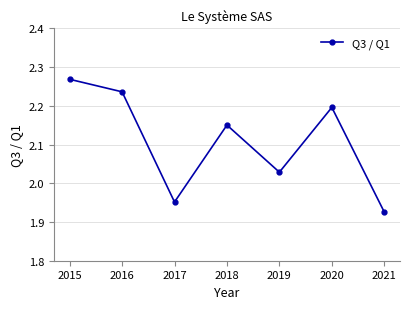

List the labels in order of value, largest first.

2015, 2016, 2020, 2018, 2019, 2017, 2021